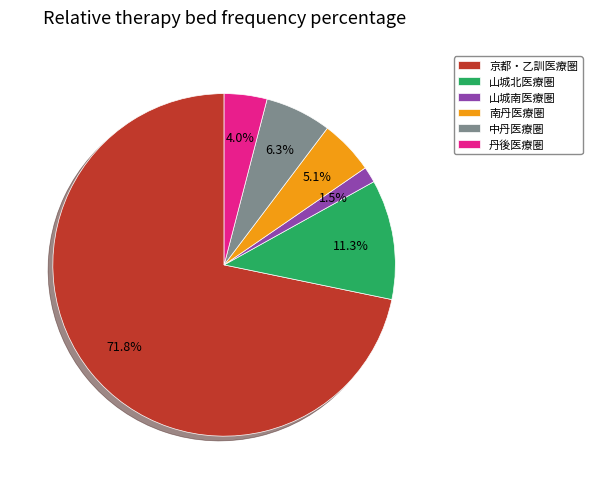

Does any single category account for the majority?

Yes